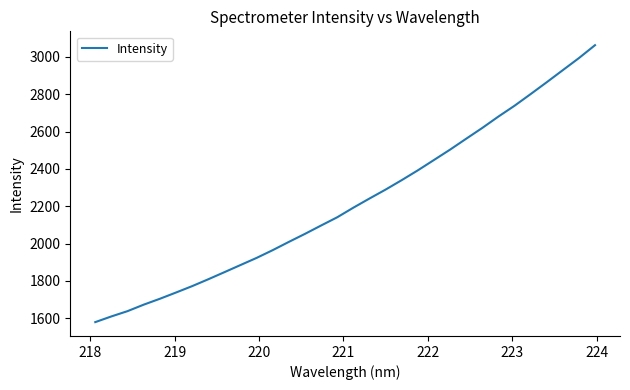

What is the difference between the maximum and minimum values?

1483.7